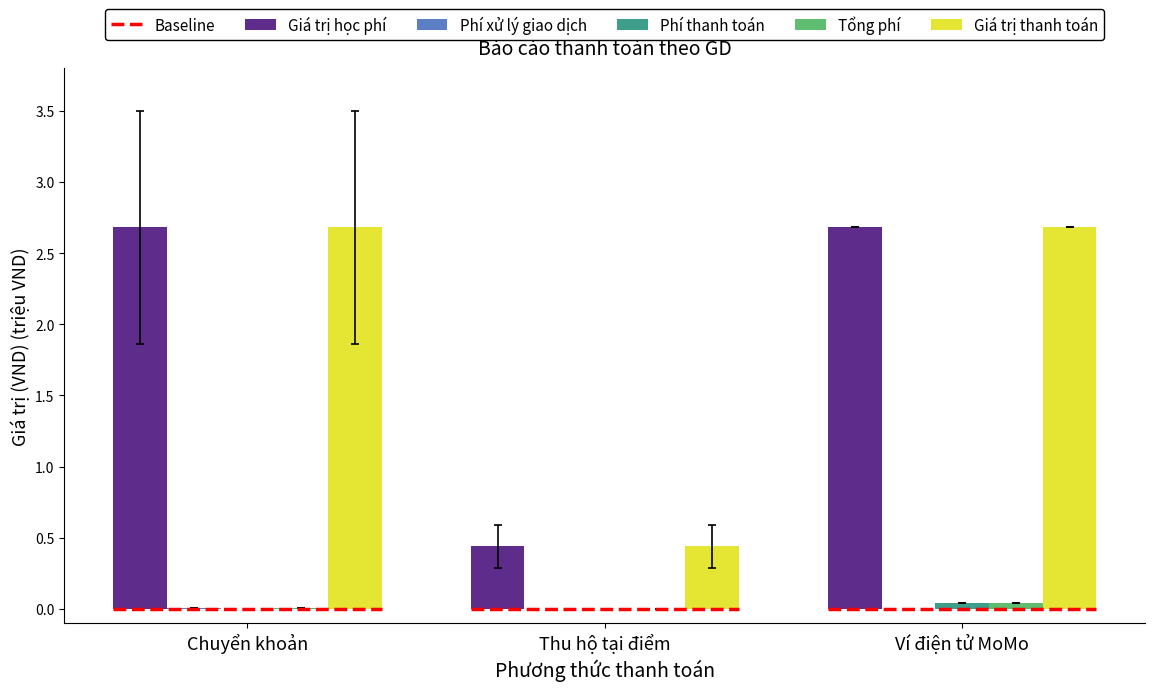

Count the number of data series in this chart.

5